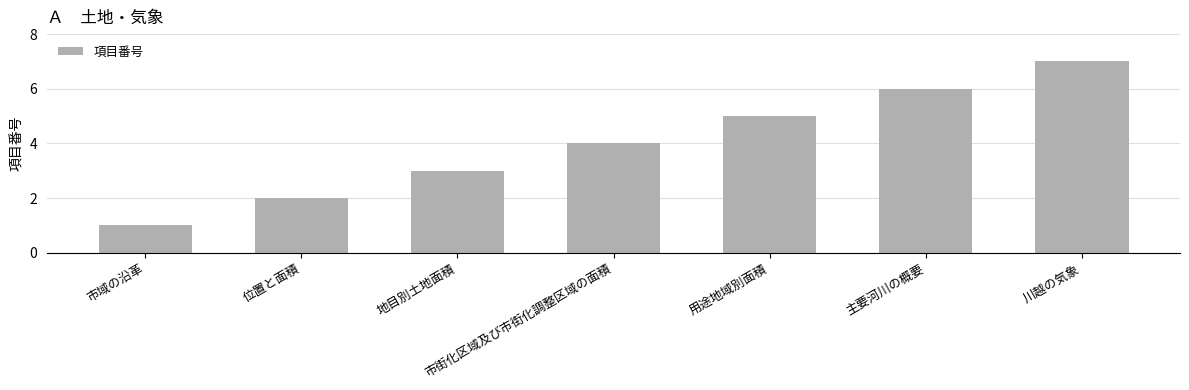

Rank the categories by value from lowest to highest.

市域の沿革, 位置と面積, 地目別土地面積, 市街化区域及び市街化調整区域の面積, 用途地域別面積, 主要河川の概要, 川越の気象